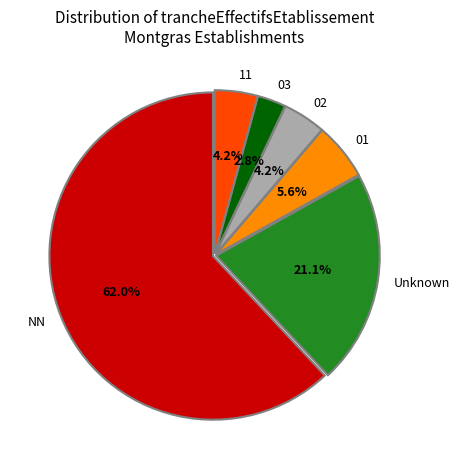

How many slices are in this pie chart?

6